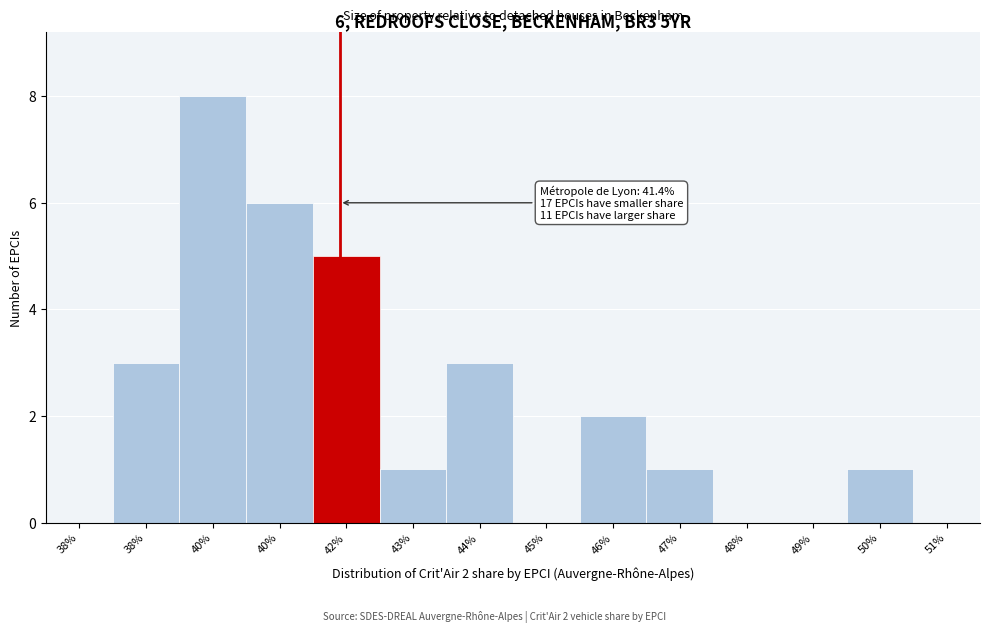

How many data points does each series have?

14